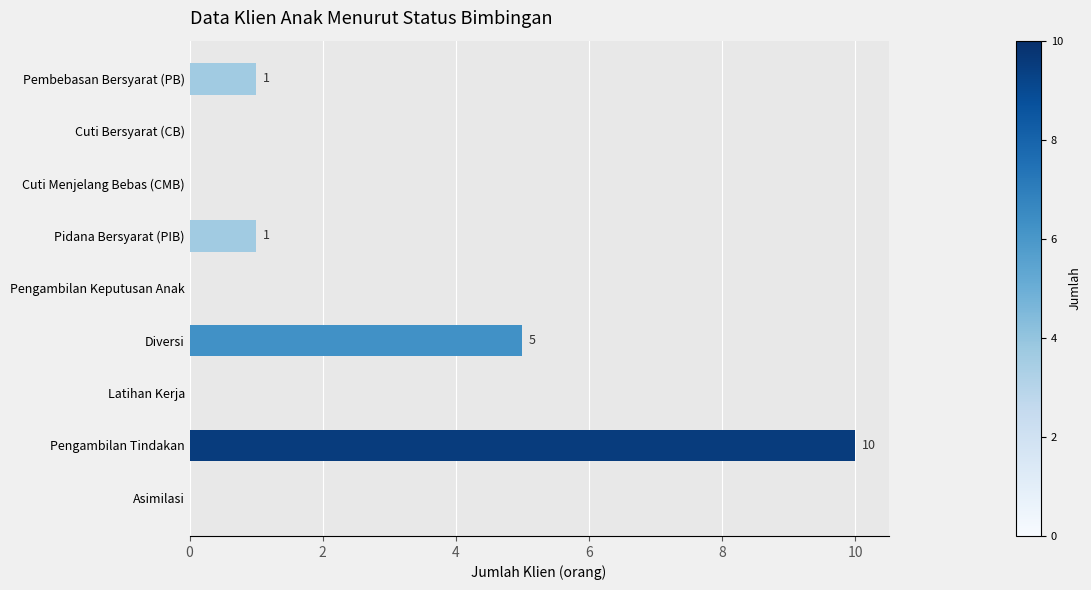

Reading top to bottom, what are all the values shown in this chart?

Pembebasan Bersyarat (PB)=1	Cuti Bersyarat (CB)=0	Cuti Menjelang Bebas (CMB)=0	Pidana Bersyarat (PIB)=1	Pengambilan Keputusan Anak=0	Diversi=5	Latihan Kerja=0	Pengambilan Tindakan=10	Asimilasi=0